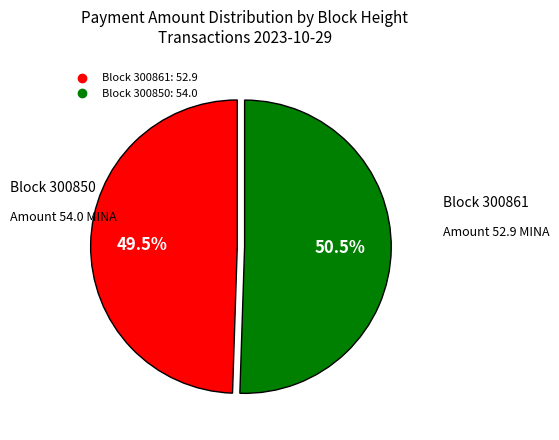

Is there any slice that represents more than half of the pie?

Yes